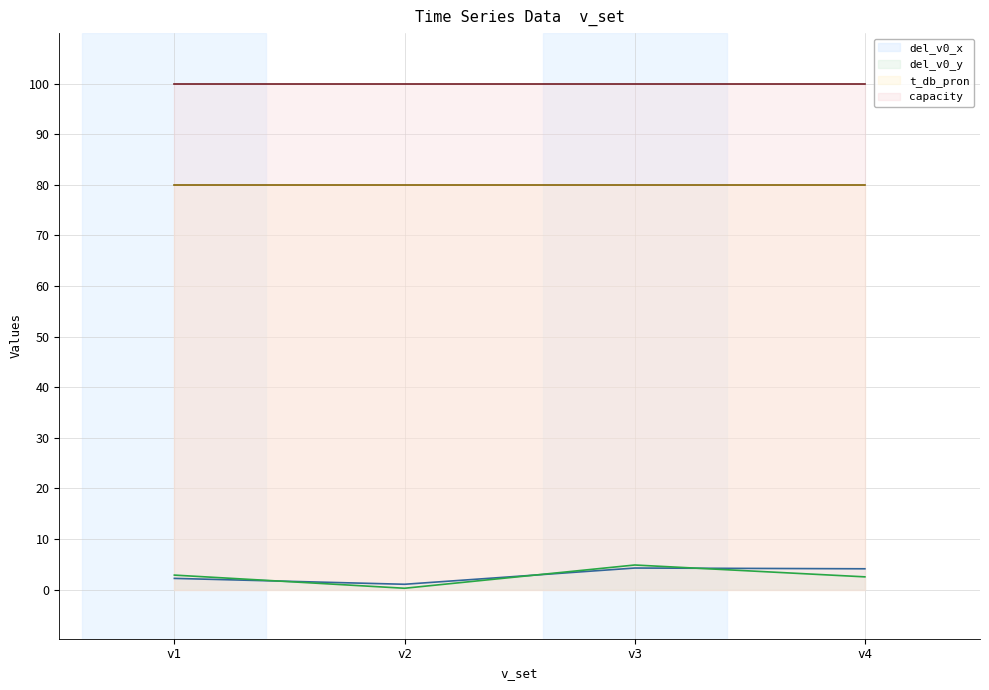

How many interior local peaks does the del_v0_y series have?

1